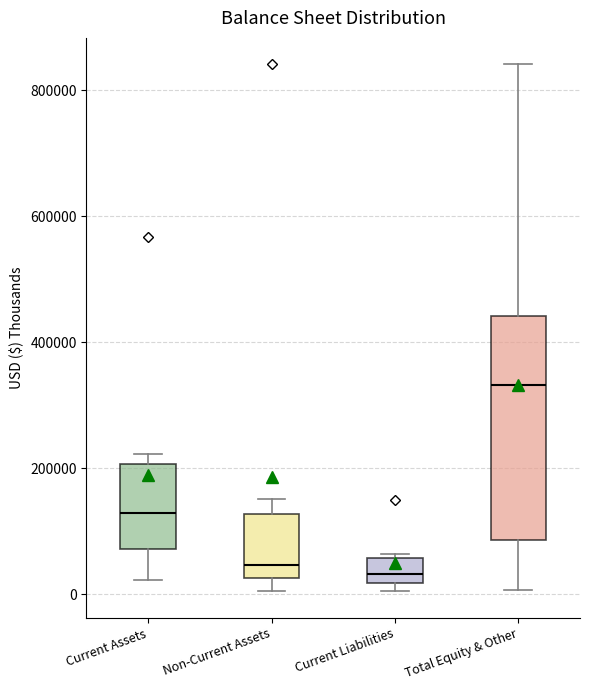

Which box has the highest median line?

Total Equity & Other